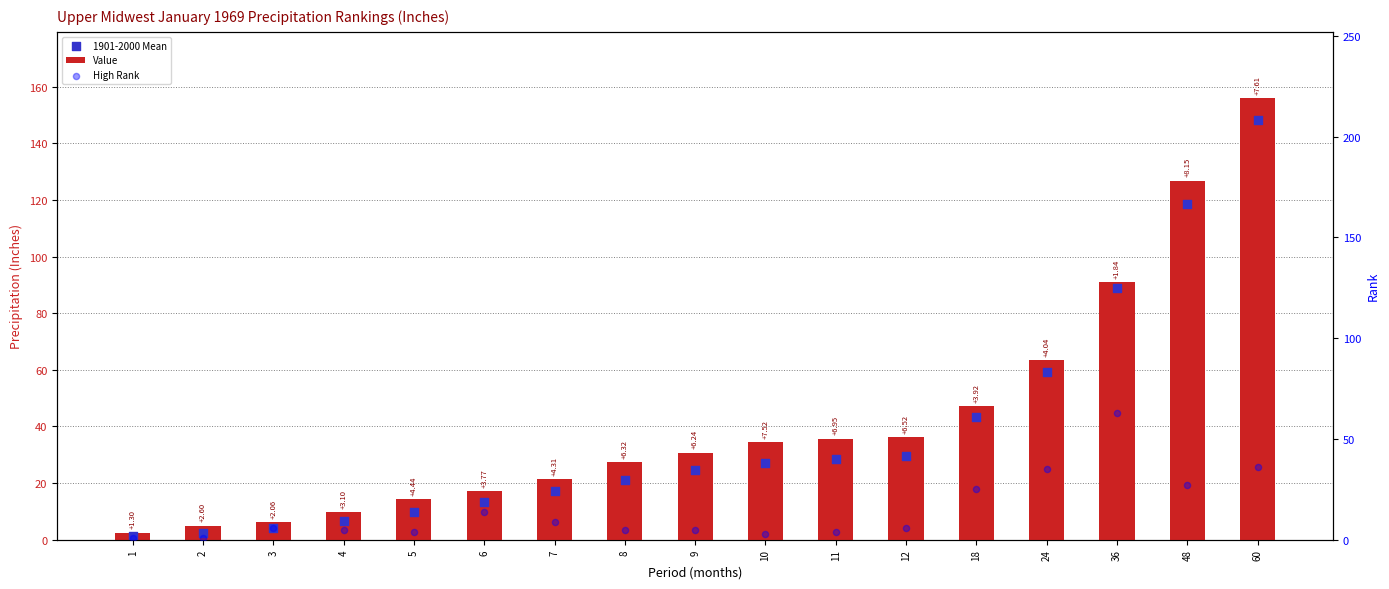

What are all the series names shown in the legend?

Value, 1901-2000 Mean, High Rank